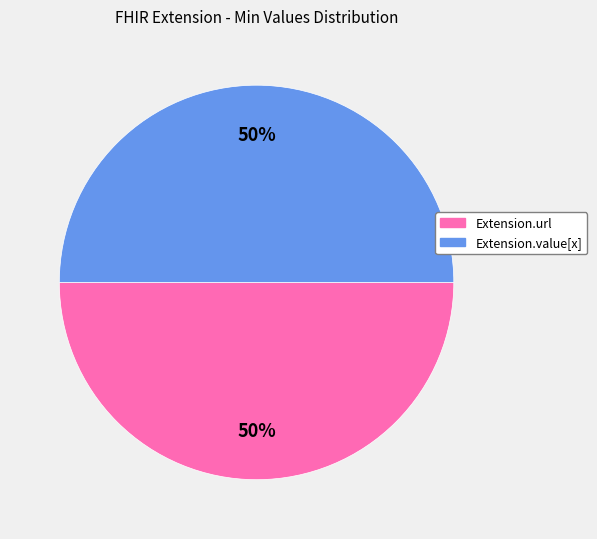

To the nearest percent, what is the average slice percentage?

50%